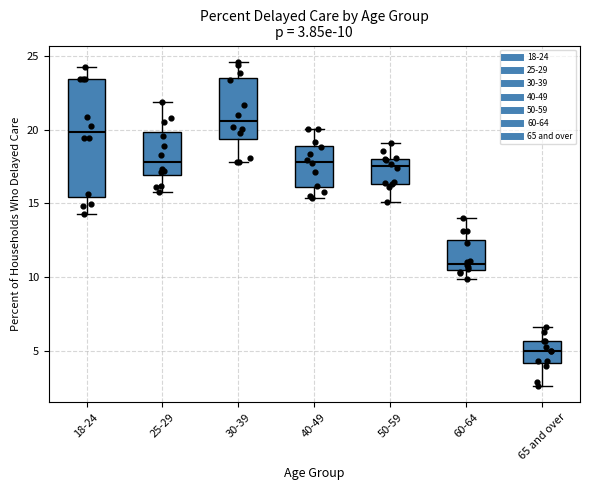

Which box has the highest median line?

30-39